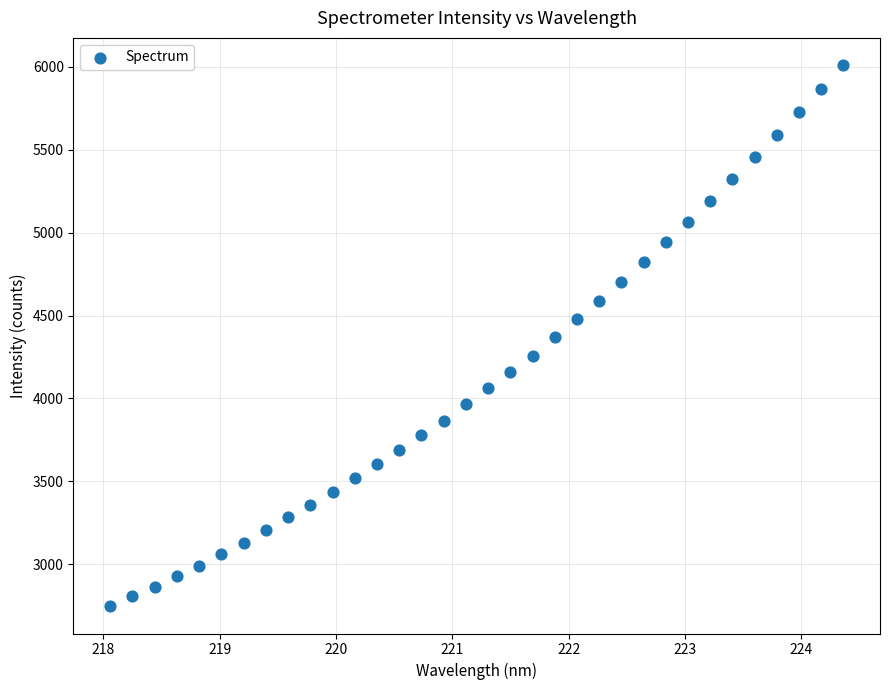

What is the range of X values (max minus min)?

6.3